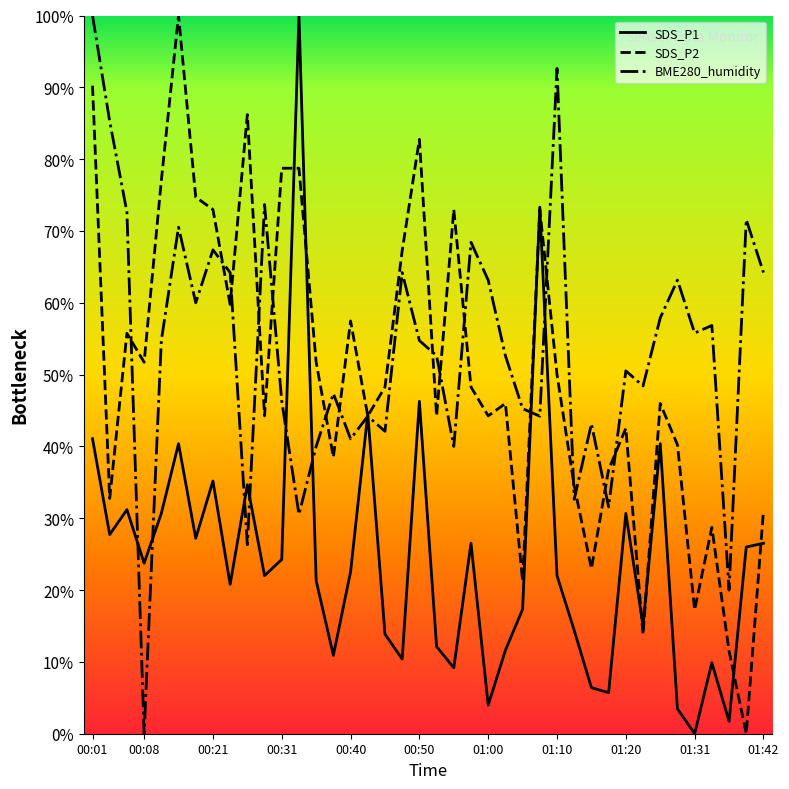

What is the maximum value for BME280_humidity?

100.0